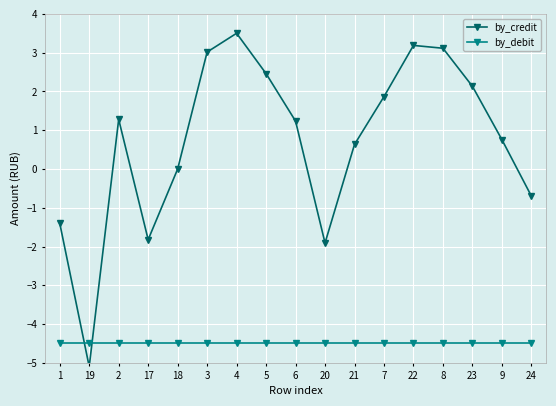

Which series has the largest range (max minus min)?

by_credit